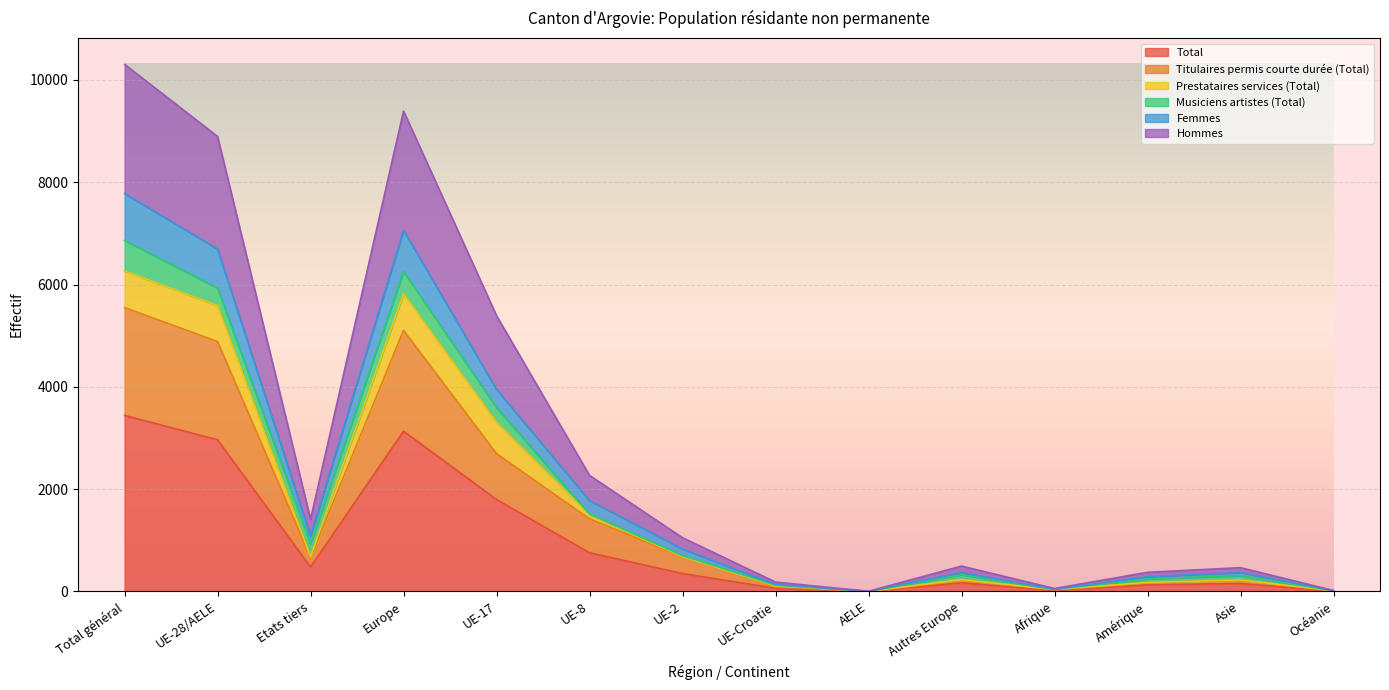

What position from the right is UE-Croatie?

7